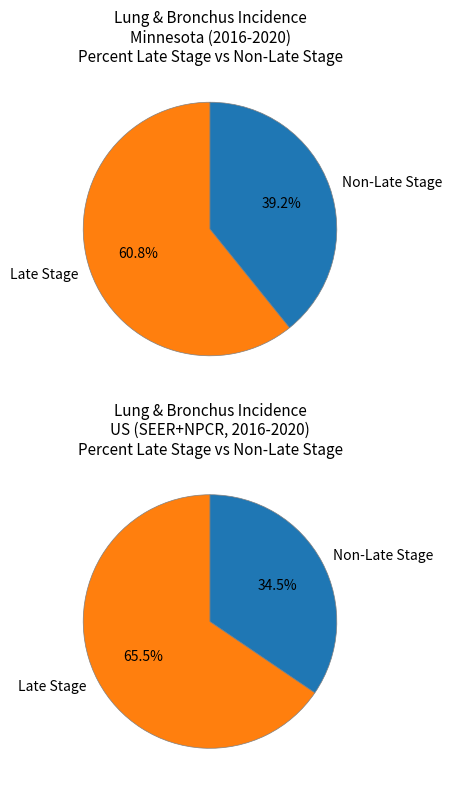

To the nearest percent, what is the average slice percentage?

50%